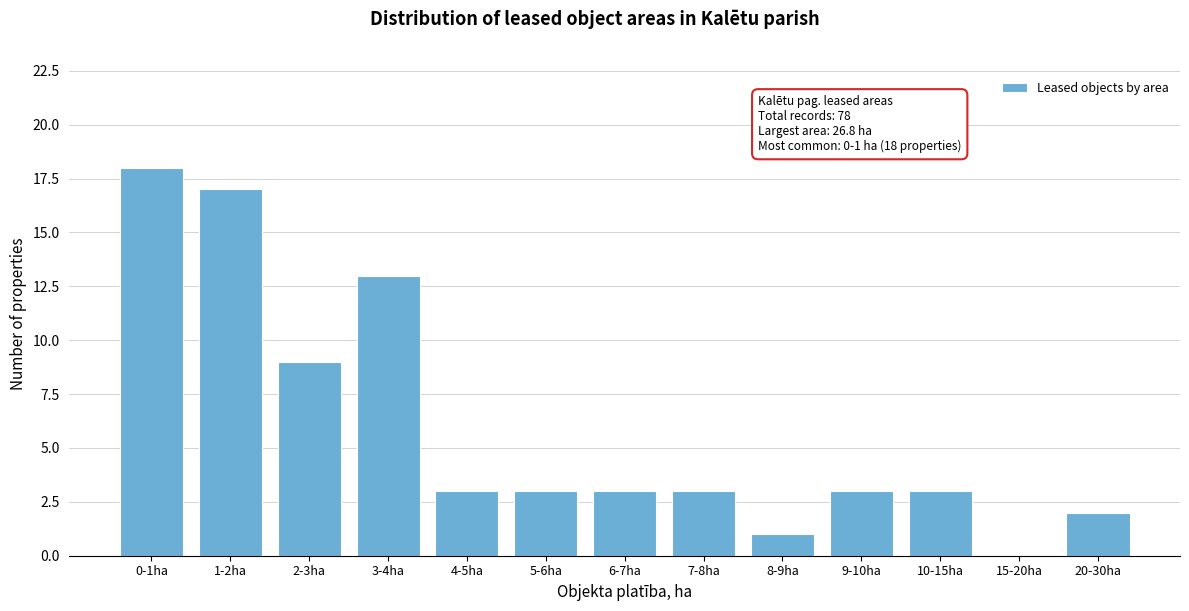

Reading left to right, what are all the values shown in this chart?

0-1ha=18	1-2ha=17	2-3ha=9	3-4ha=13	4-5ha=3	5-6ha=3	6-7ha=3	7-8ha=3	8-9ha=1	9-10ha=3	10-15ha=3	15-20ha=0	20-30ha=2